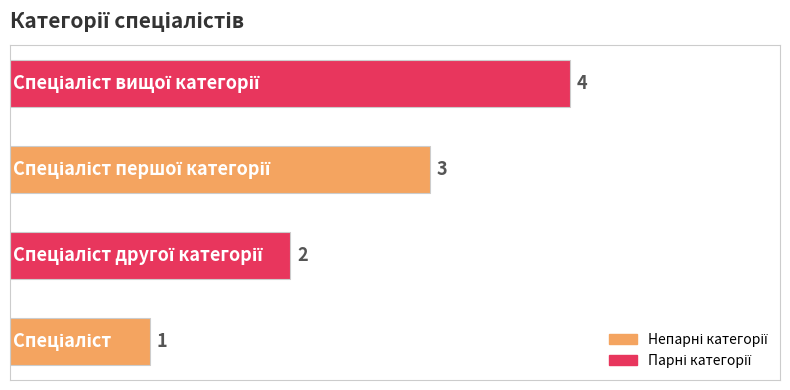

How many values are between 2 and 4?

3